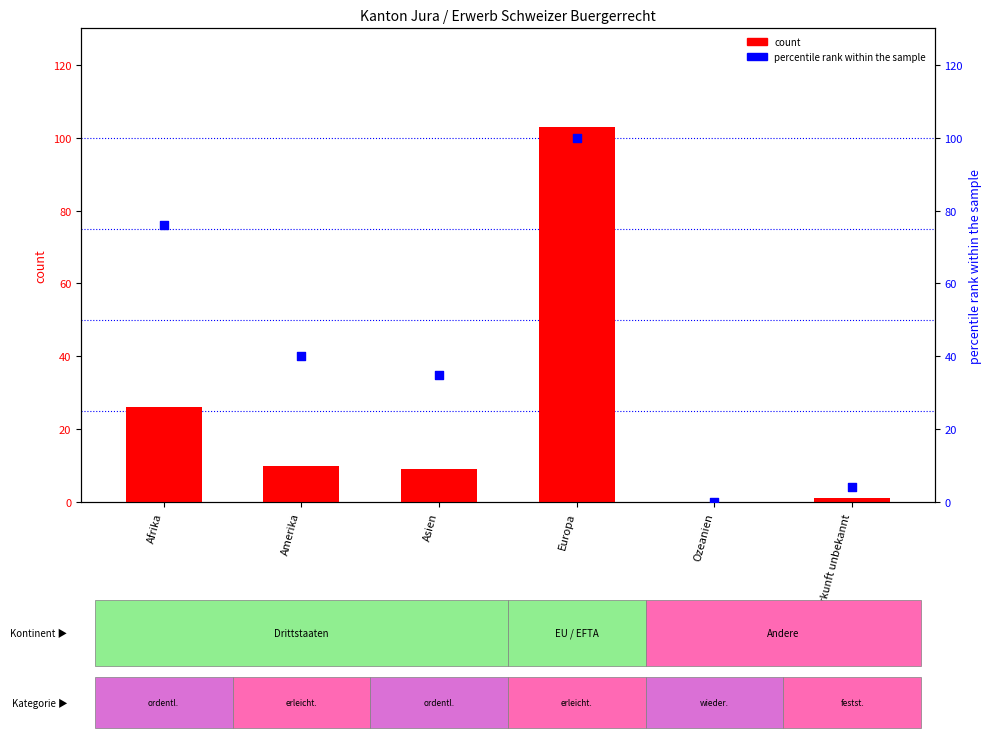

What are all the series names shown in the legend?

count, percentile rank within the sample